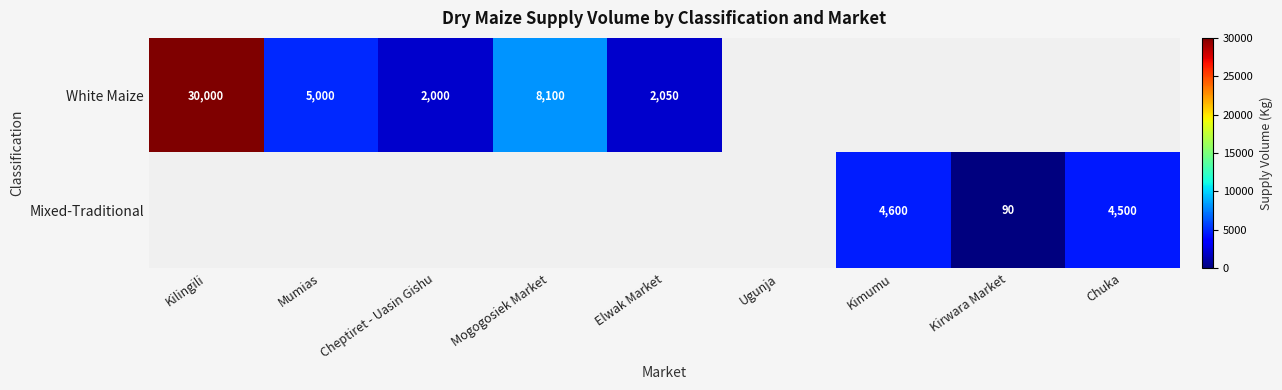

Count the number of data series in this chart.

2